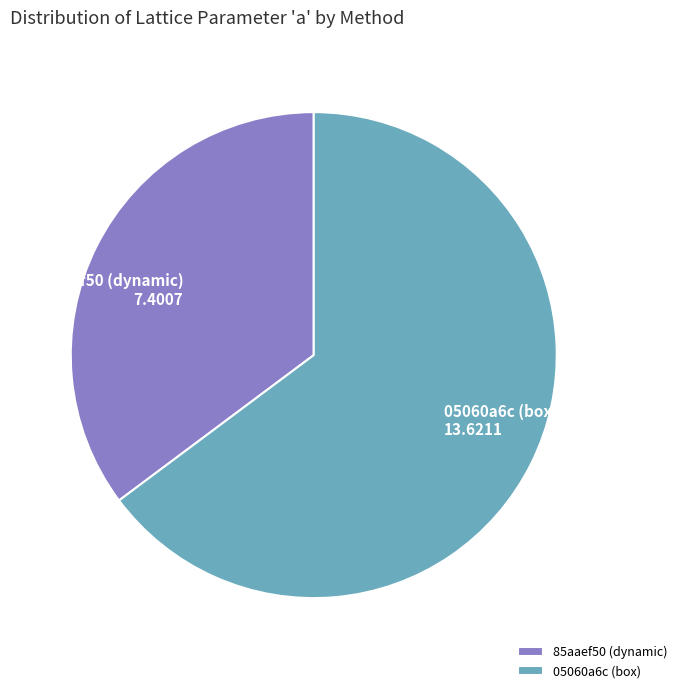

Approximately how many times larger is the value at 05060a6c (box) compared to 85aaef50 (dynamic)?

1.8